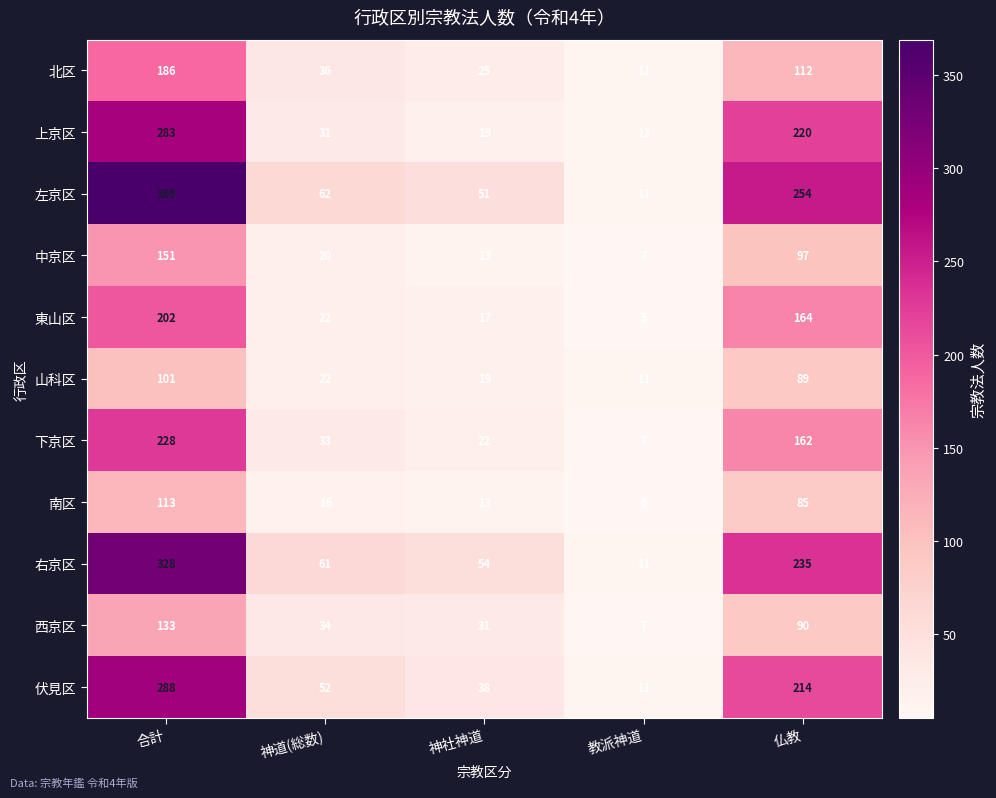

At how many categories does at least one series exceed 138?

2